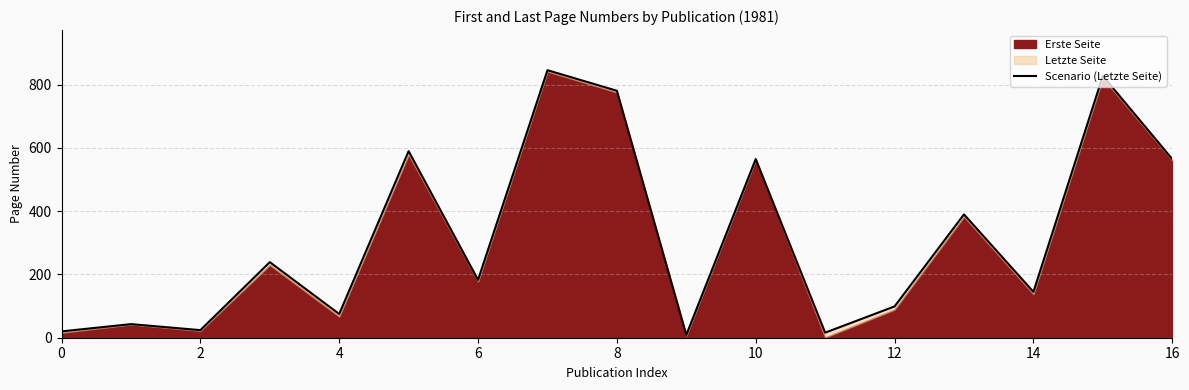

How many interior local peaks (higher than both neighbors) does the data have?

7